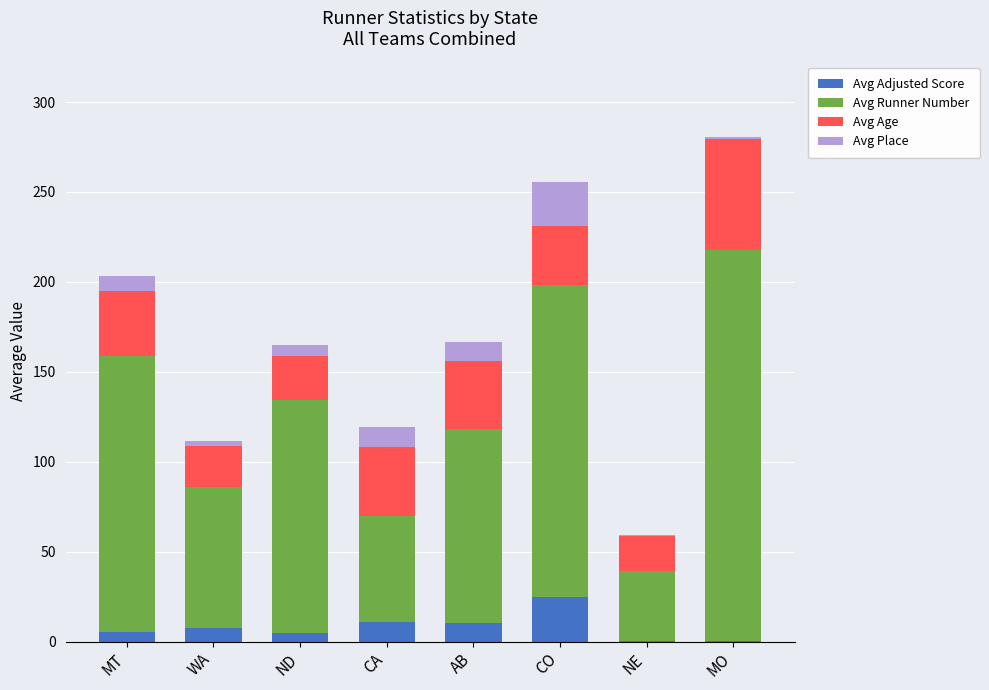

What is the highest value of the Avg Adjusted Score series?

24.5